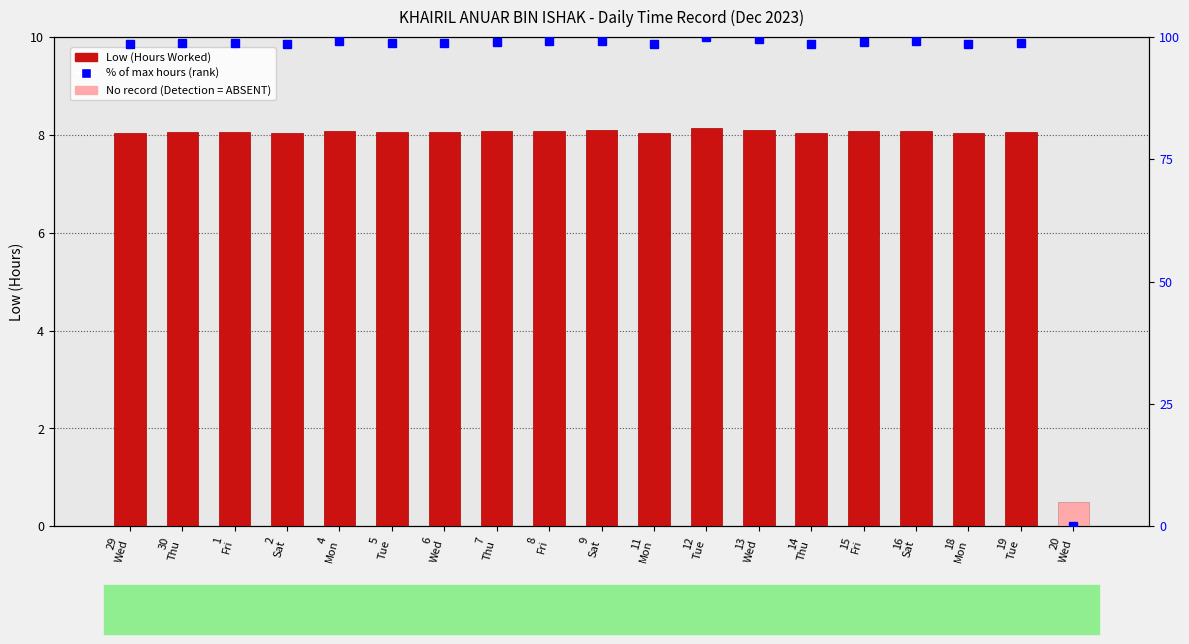

How many data points in Low (Hours Worked) are above 8?

18